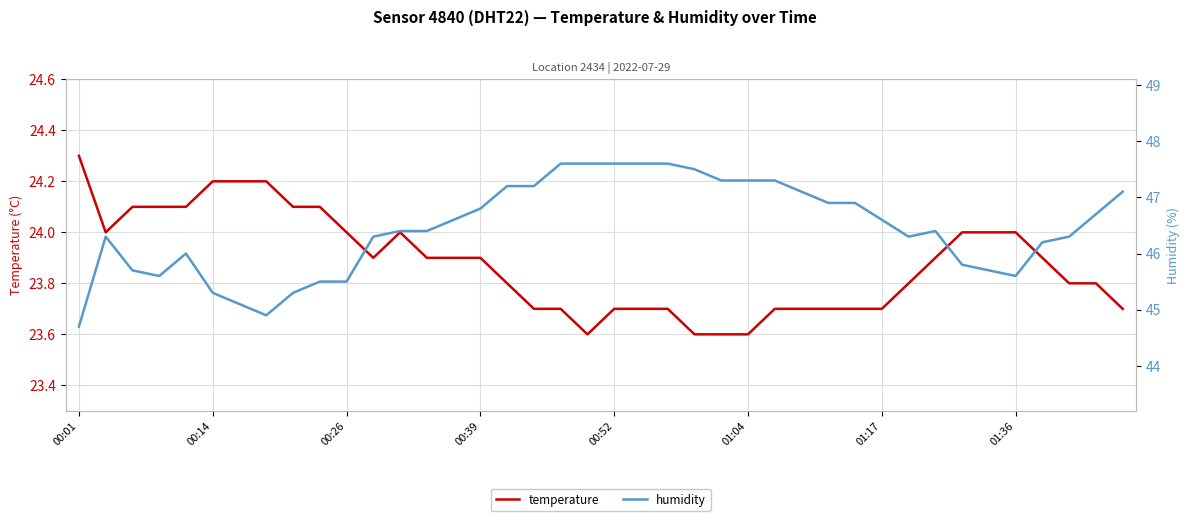

At which label does temperature reach its peak?

00:01